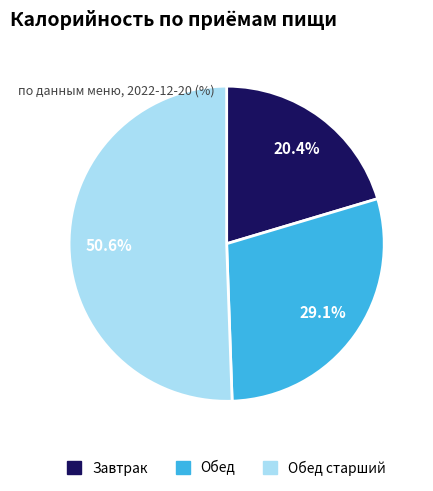

Which category has the smallest portion of the pie?

Завтрак